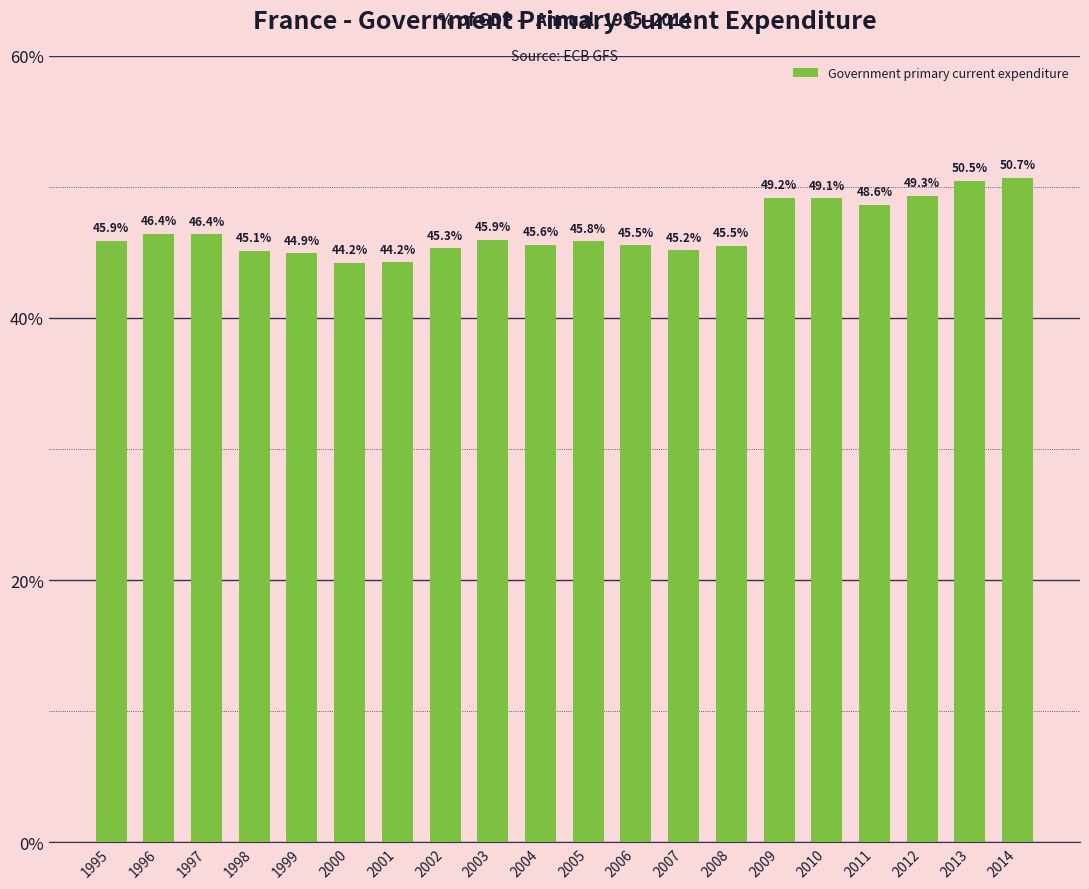

Does the chart contain stacked bars?

No